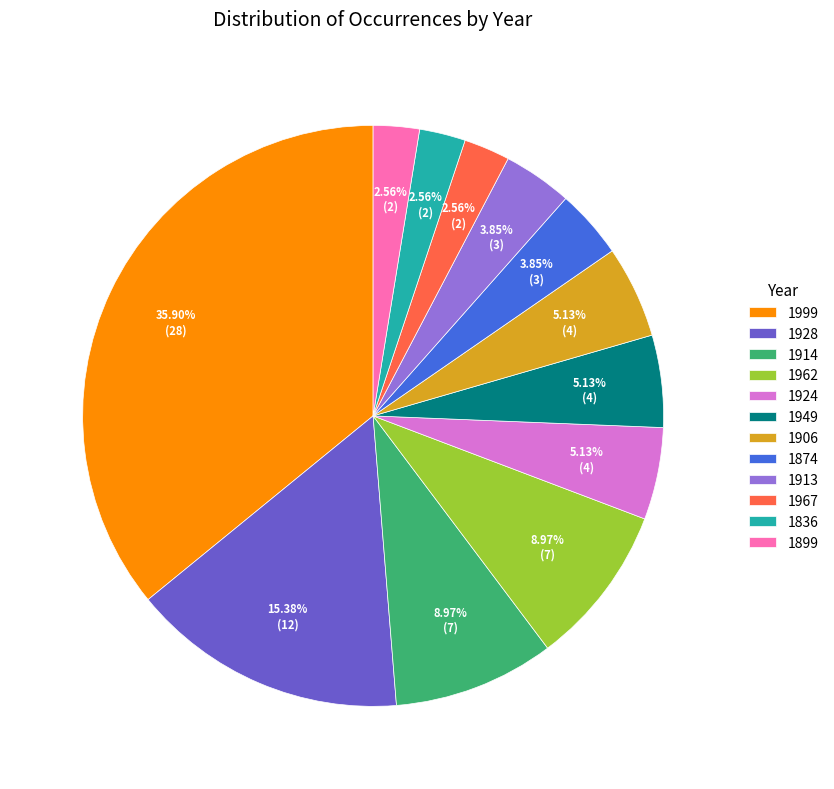

How much of the chart is everything except 1906?

94.9%